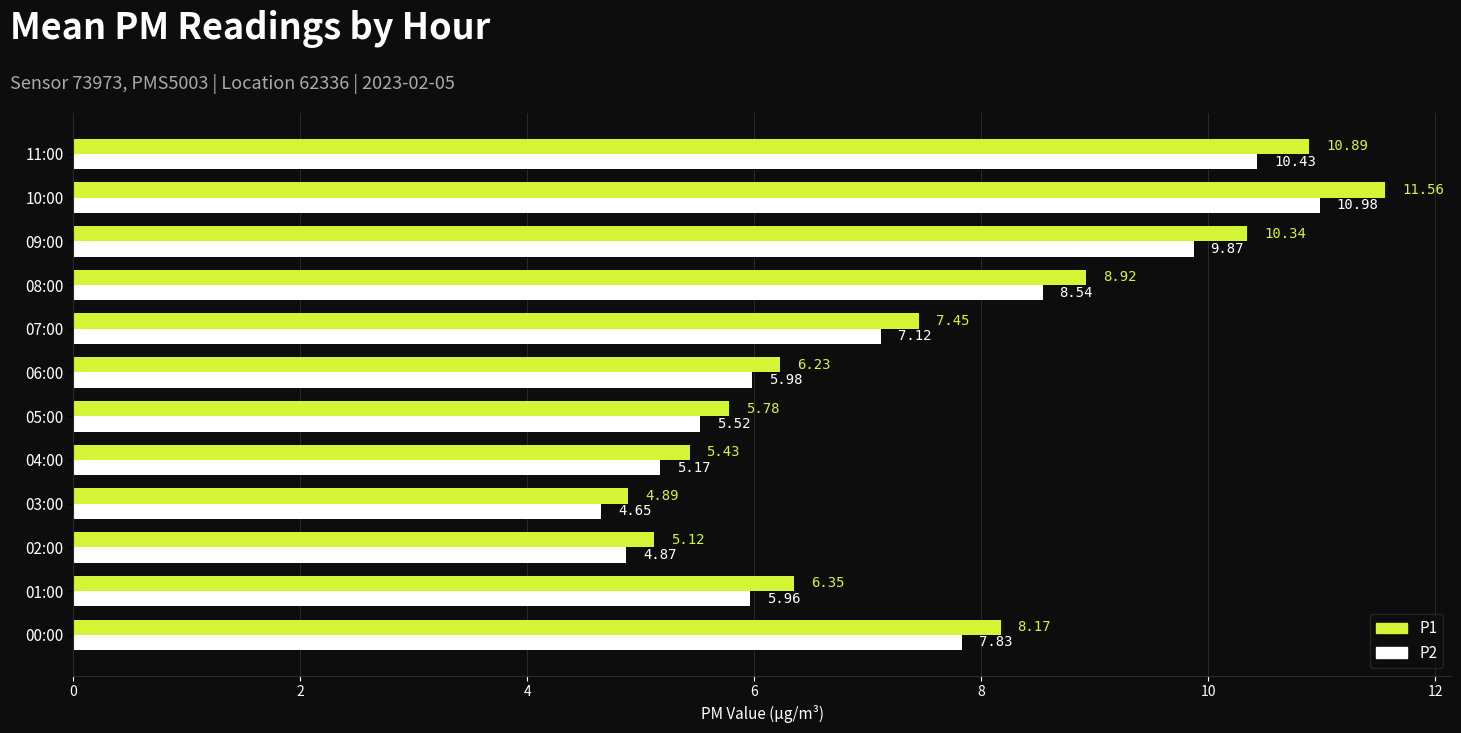

At how many categories does at least one series exceed 5?

11